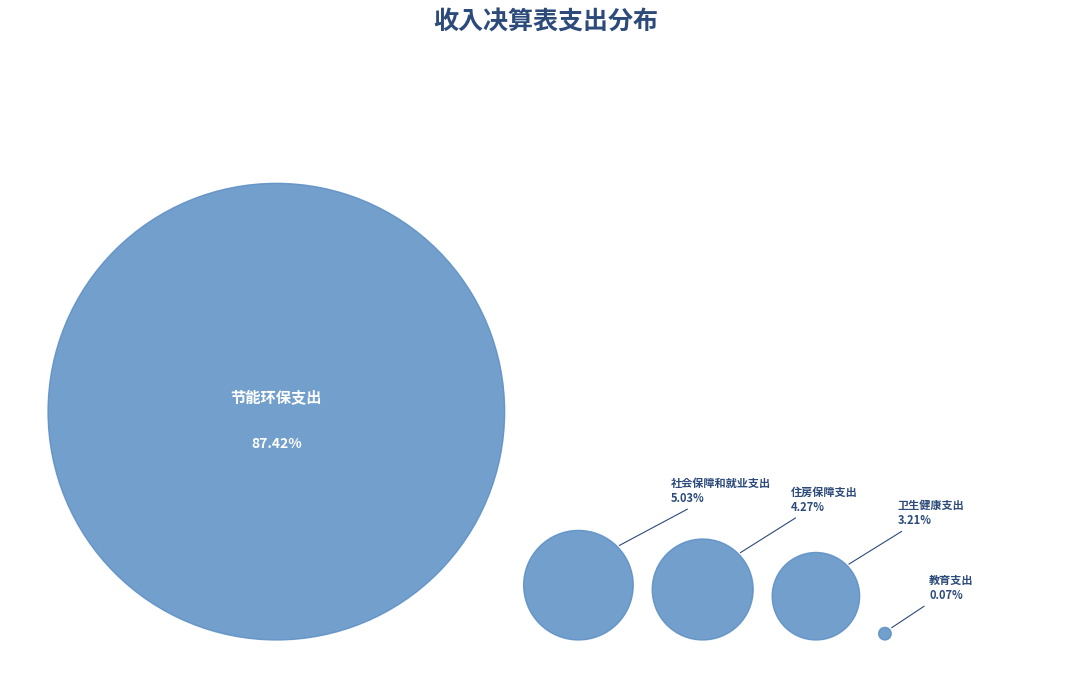

To the nearest percent, what percentage of the pie is 住房保障支出?

4%